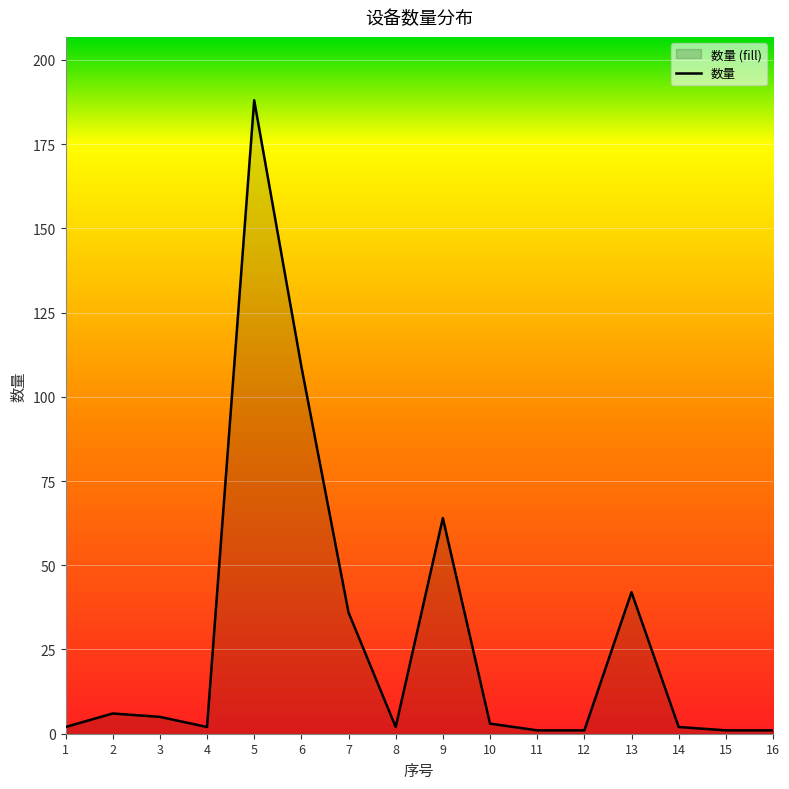

What is the ratio of the value at 7 to the value at 14?

18.0